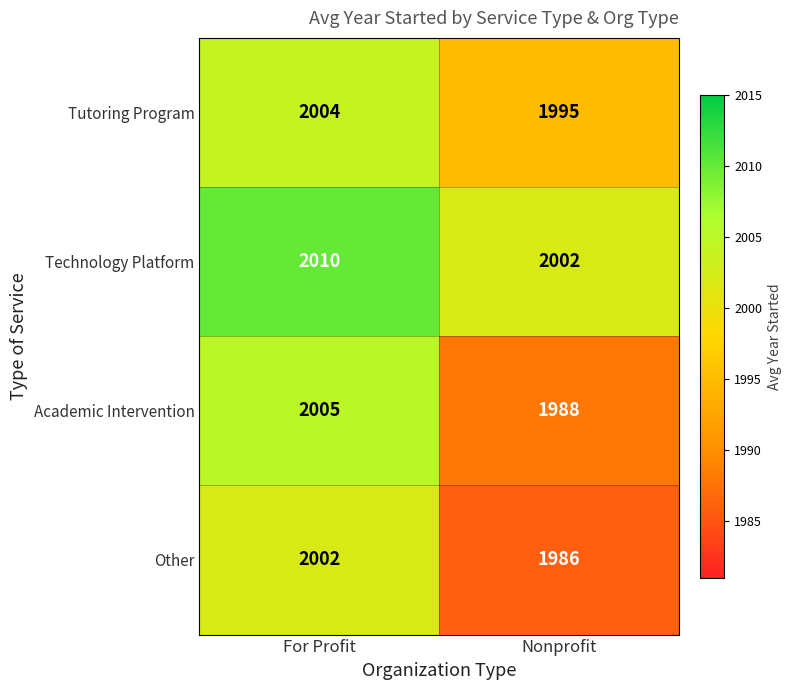

What is the difference between the Technology Platform values at For Profit and Nonprofit?

8